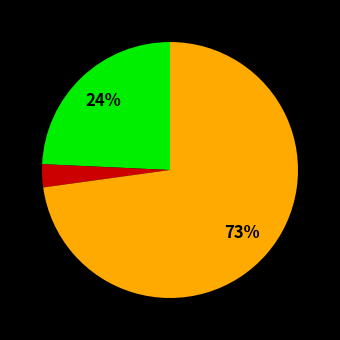

Is there any slice that represents more than half of the pie?

Yes